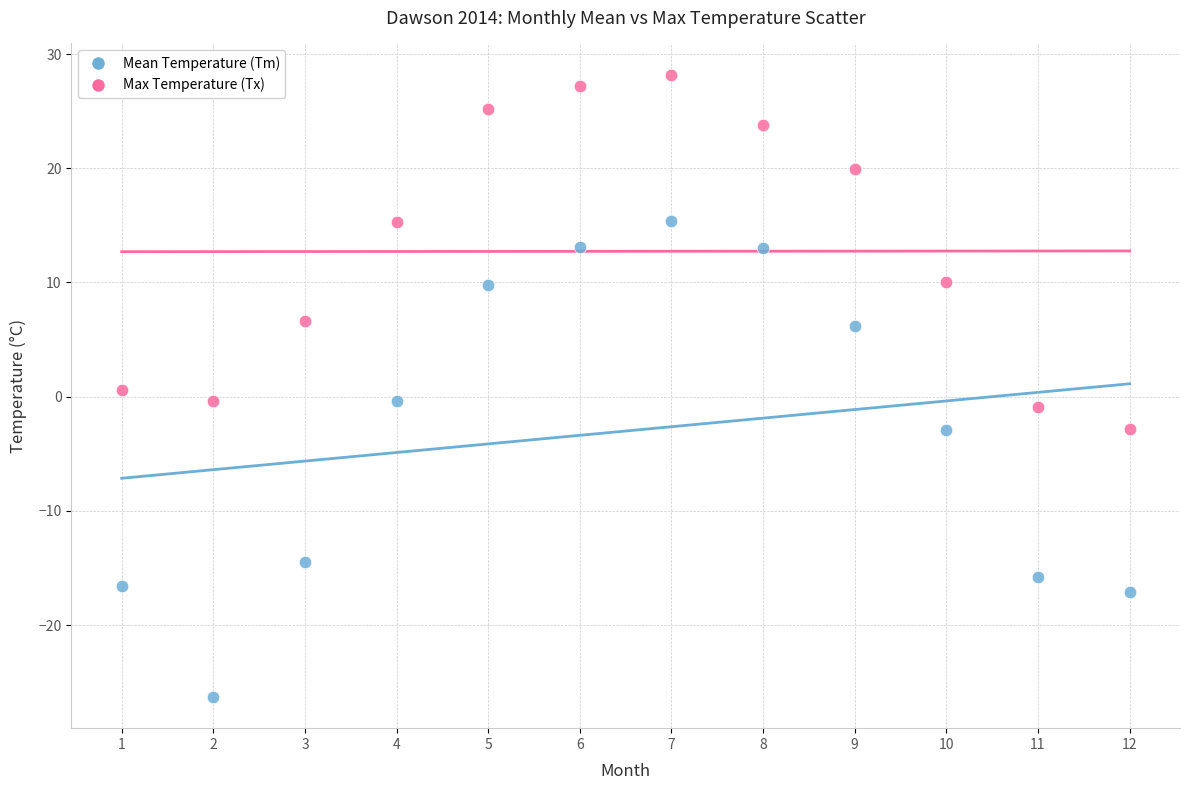

What are all the series names shown in the legend?

Mean Temperature (Tm), Max Temperature (Tx)